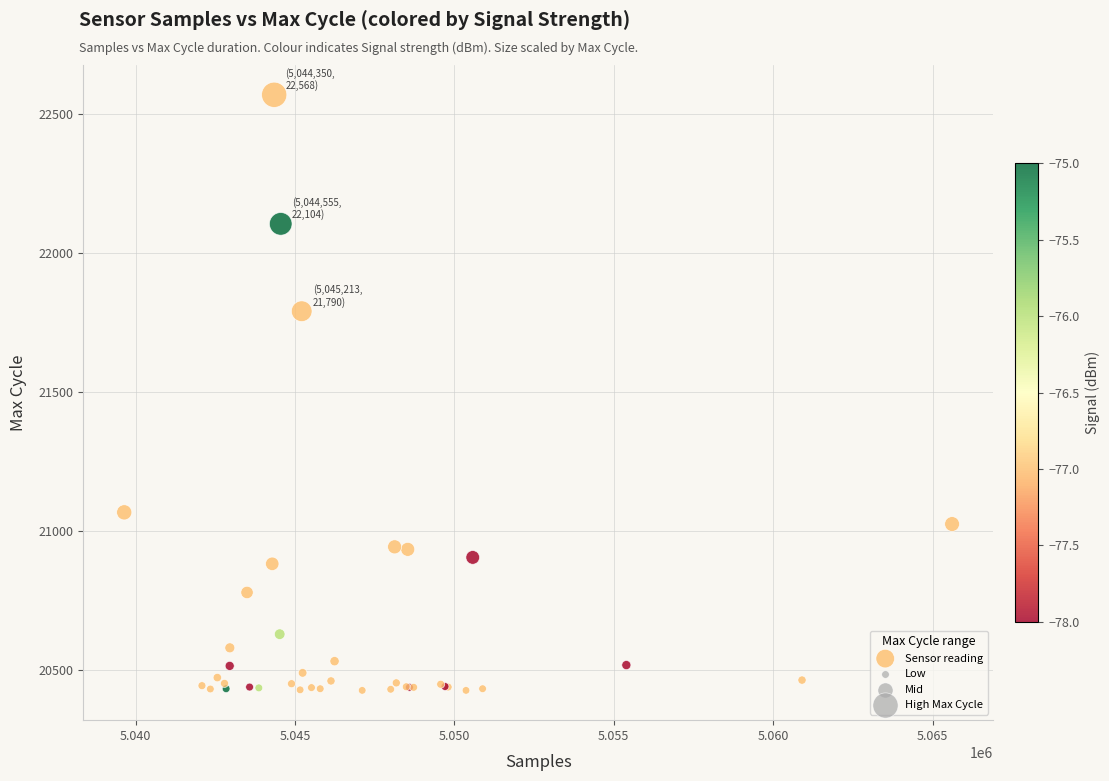

What Y value in the scatter plot is closest to 21497?

21790